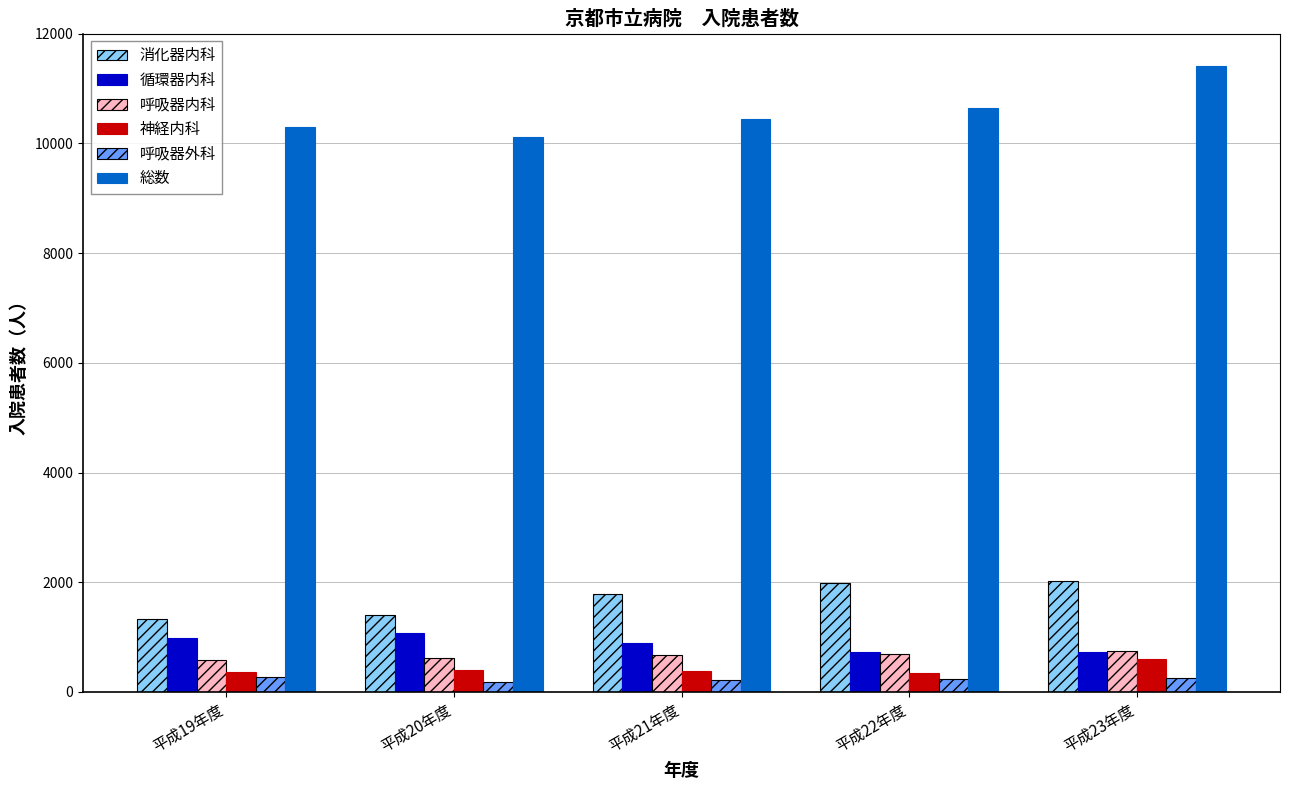

What is the lowest value of the 総数 series?

10115